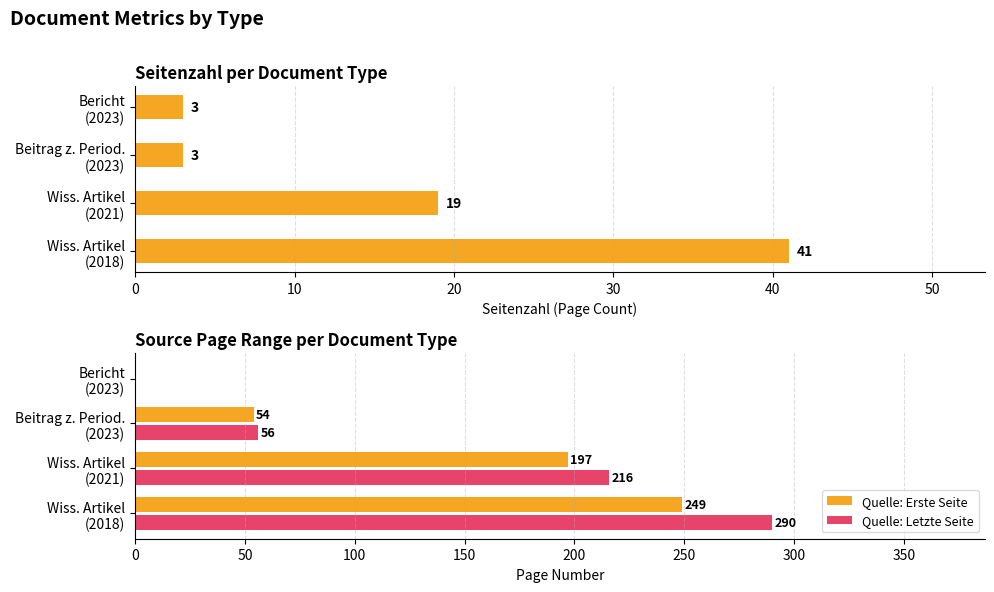

Rank the series at 20 from highest to lowest value.

Quelle: Letzte Seite, Quelle: Erste Seite, Seitenzahl